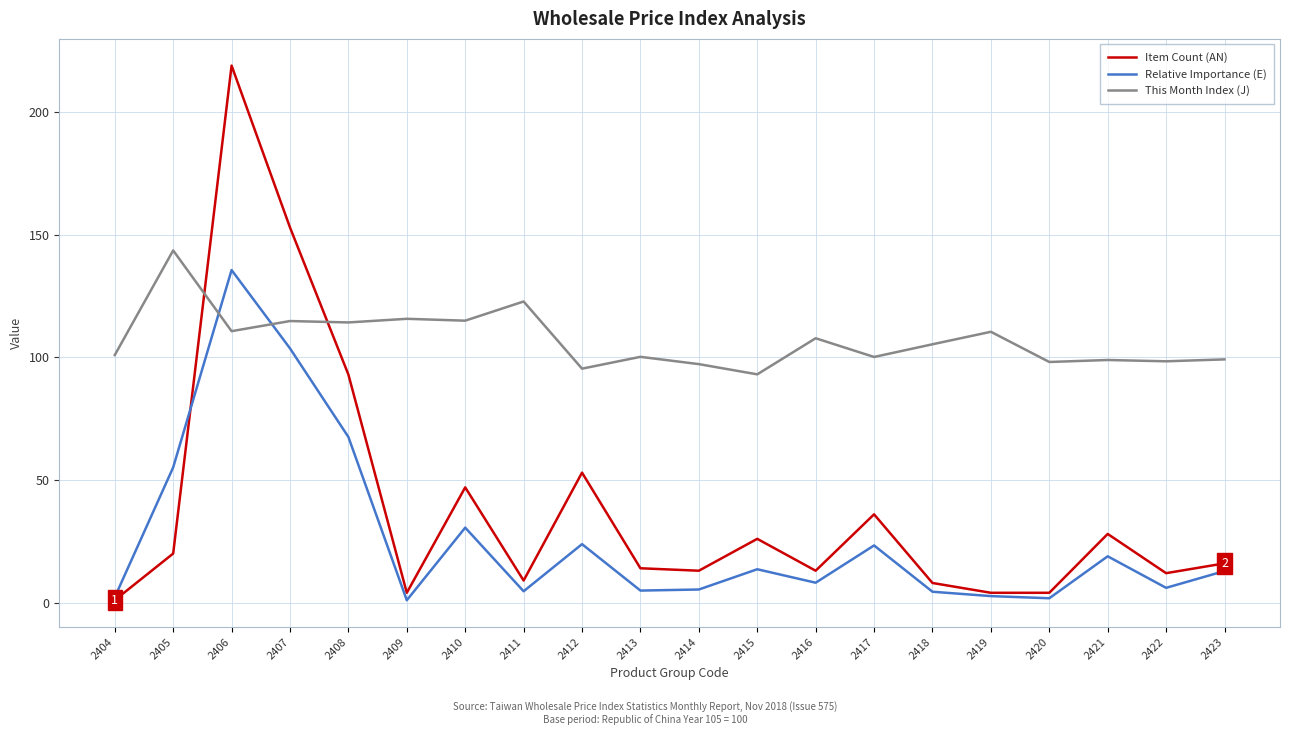

Is the value of Relative Importance (E) at 2414 greater than the value of This Month Index (J) at 2404?

No